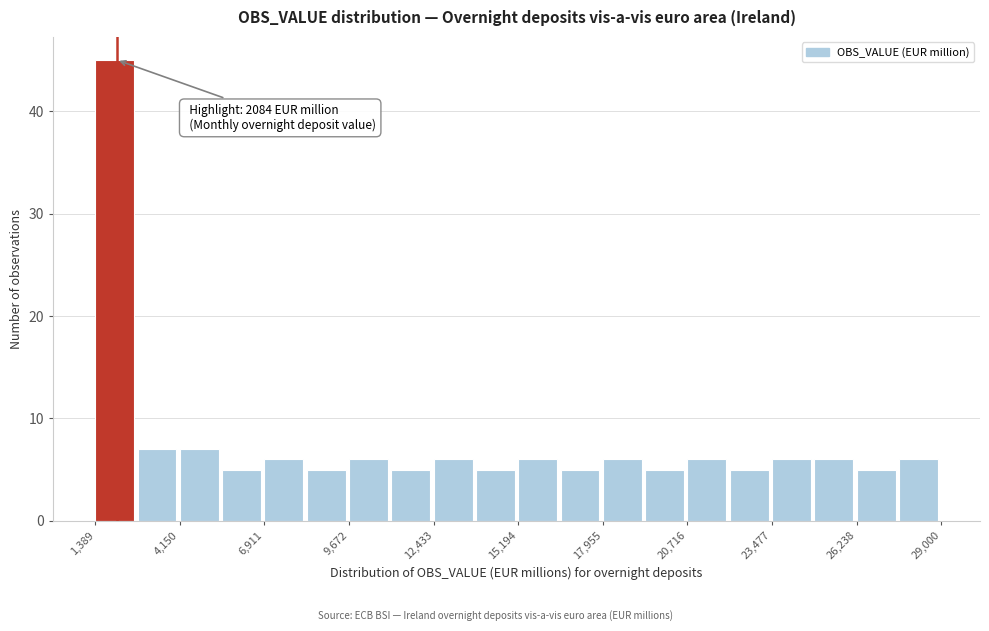

Around what value on the x-axis is the tallest bar? Give the approximate position of its centre, as read against the axis.

2000